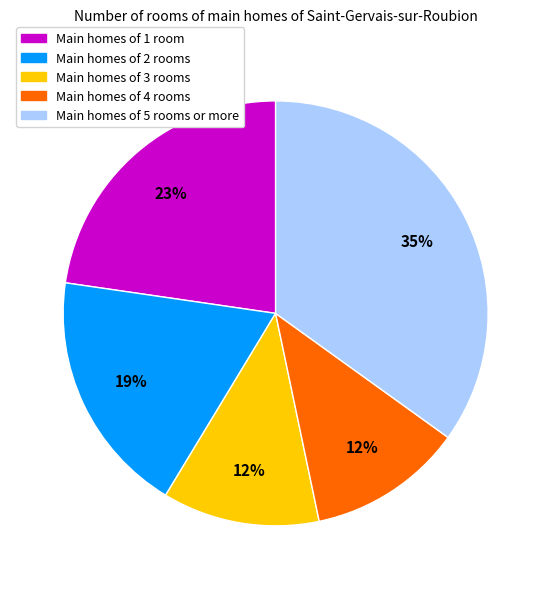

True or false: Main homes of 4 rooms accounts for 12% of the total.

True